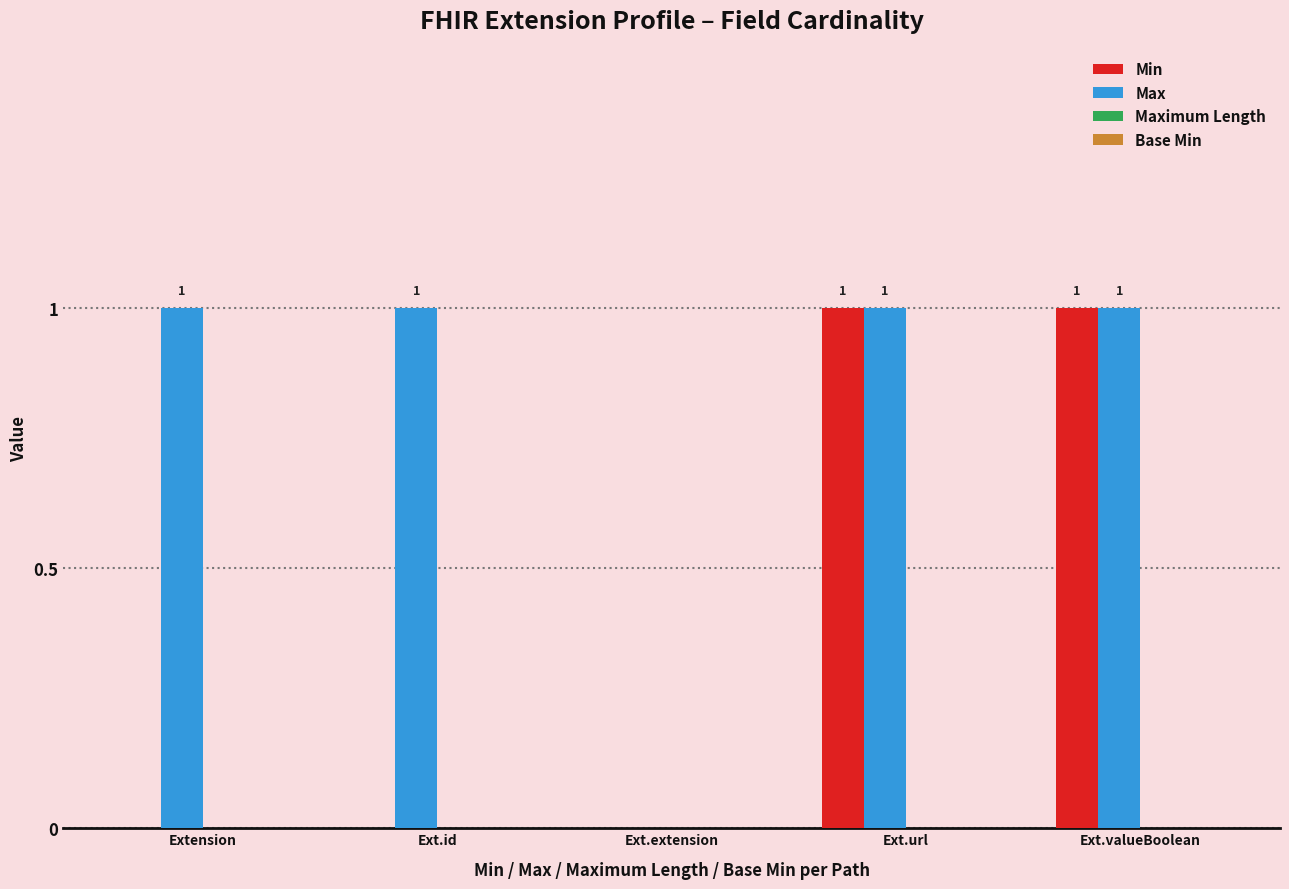

At which label is Max closest to 0?

Ext.extension